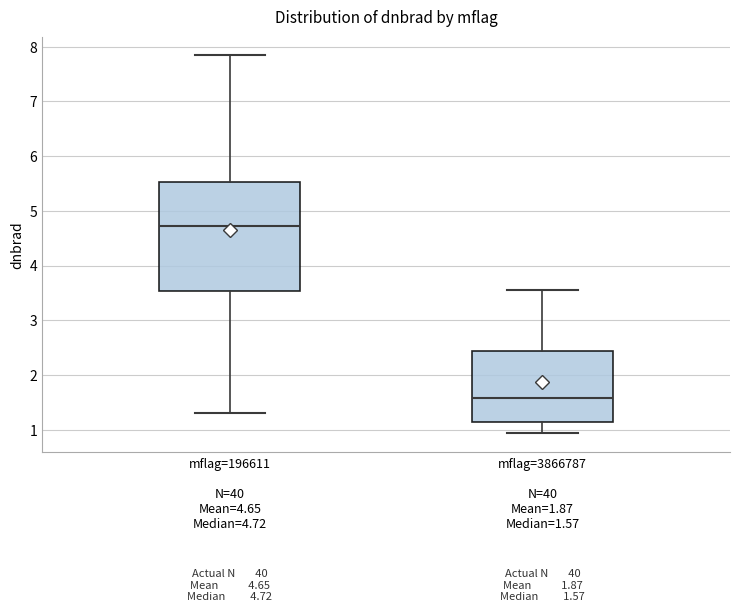

Which box has the highest median line?

mflag=196611 N=40 Mean=4.65 Median=4.72